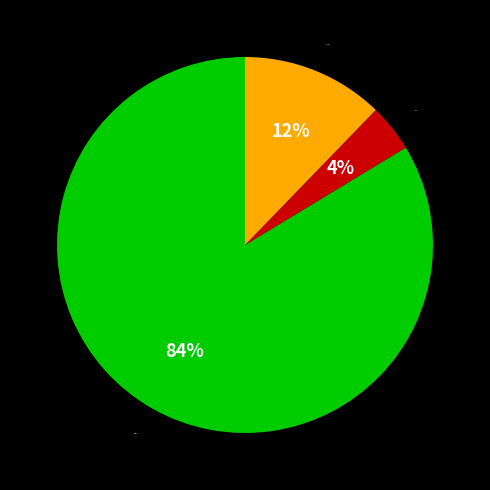

To the nearest percent, what is the average slice percentage?

33%